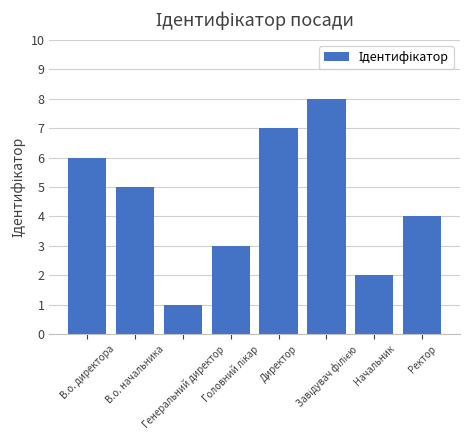

What is the difference between the maximum and minimum values?

7